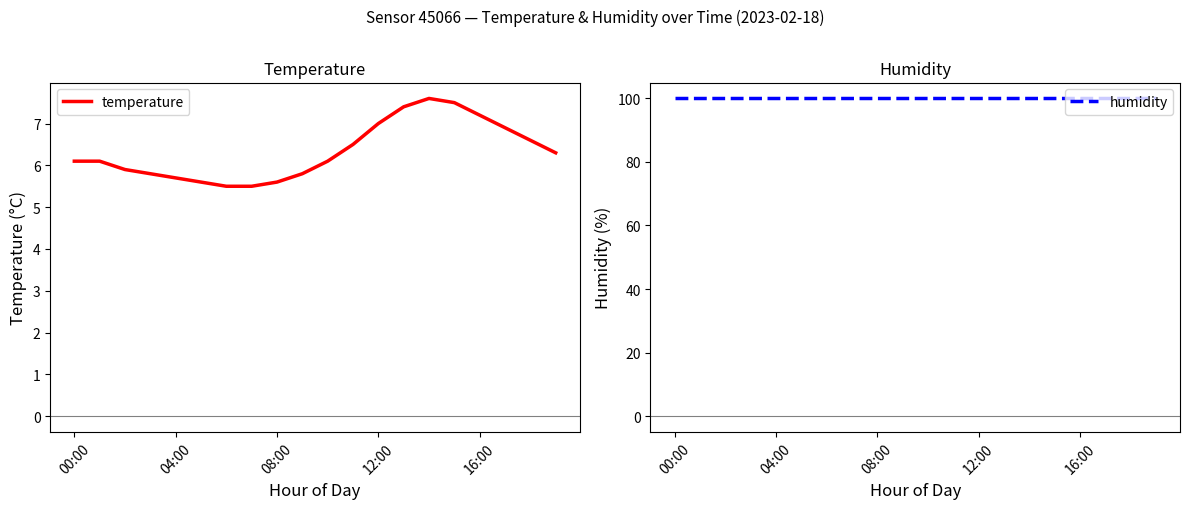

Where does the temperature series first go above 6?

00:00